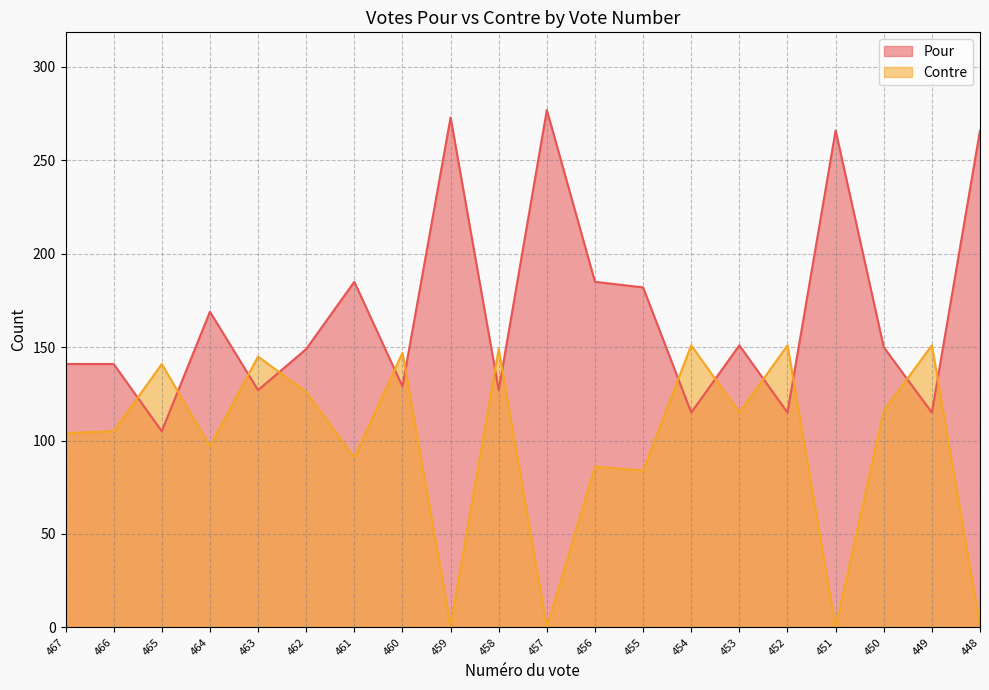

How many interior local peaks does the Pour series have?

6